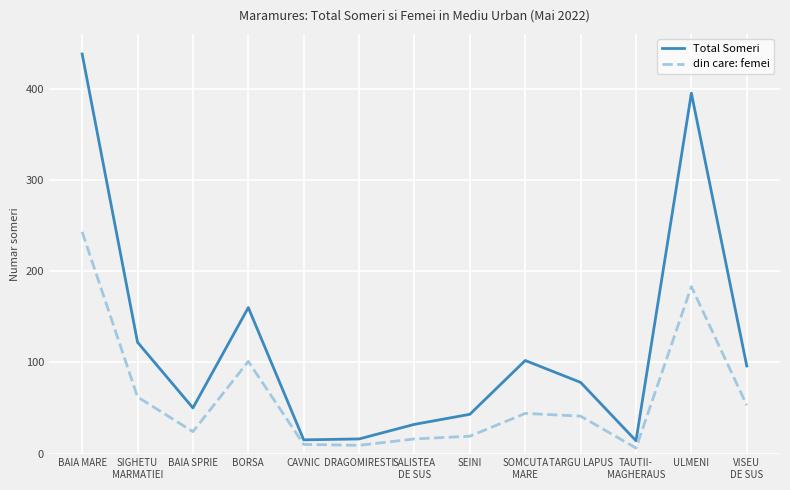

True or false: din care: femei and Total Someri cross at least once.

False